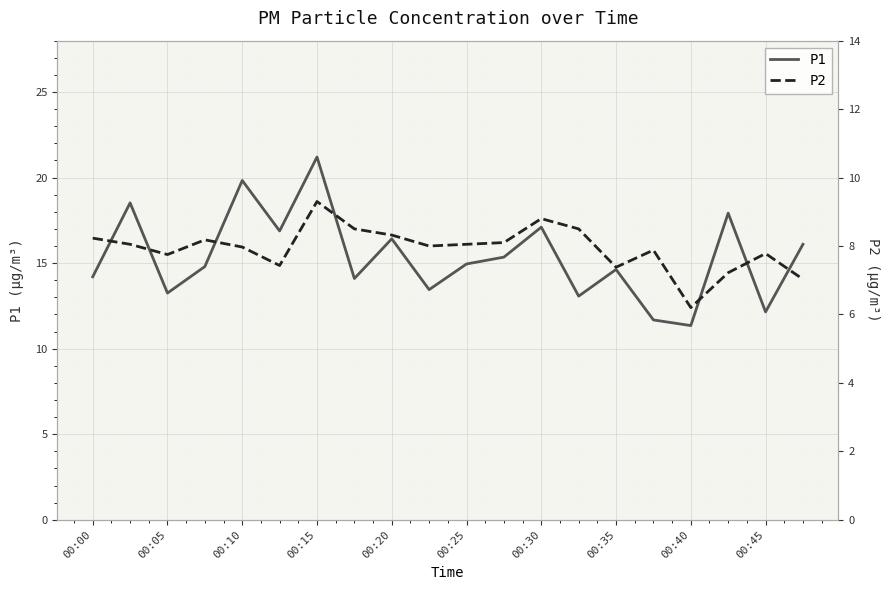

The value of P1 at 00:40 is 11.3. True or false?

True